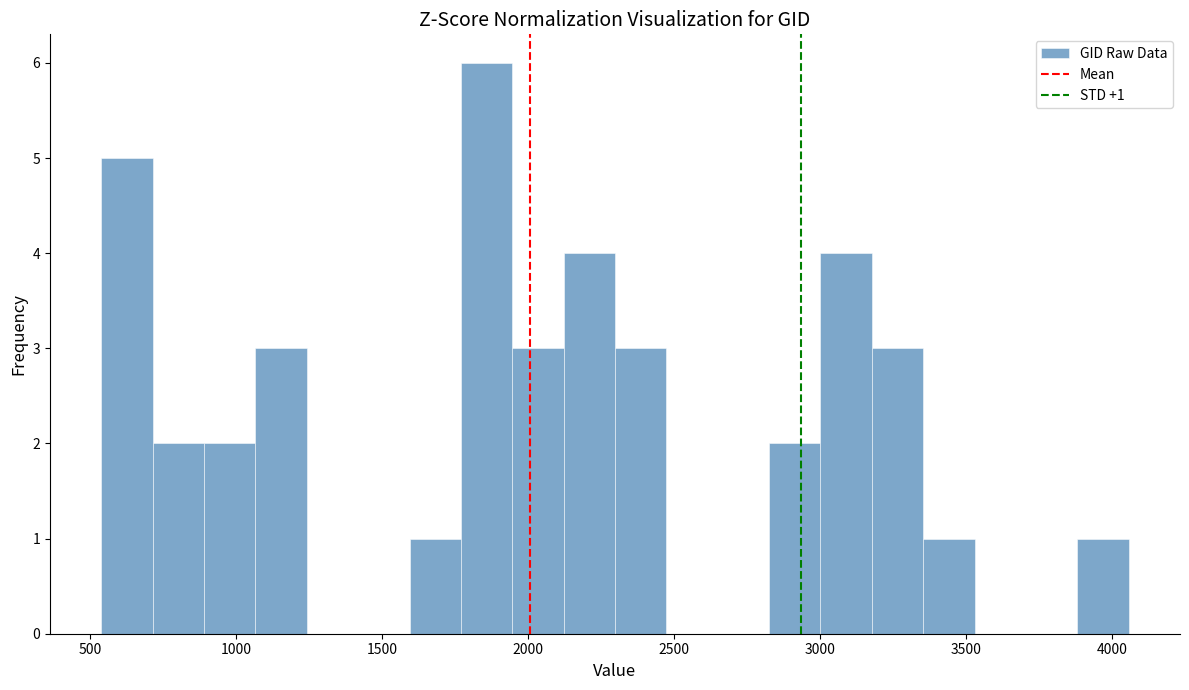

Around what value on the x-axis is the tallest bar? Give the approximate position of its centre, as read against the axis.

1850